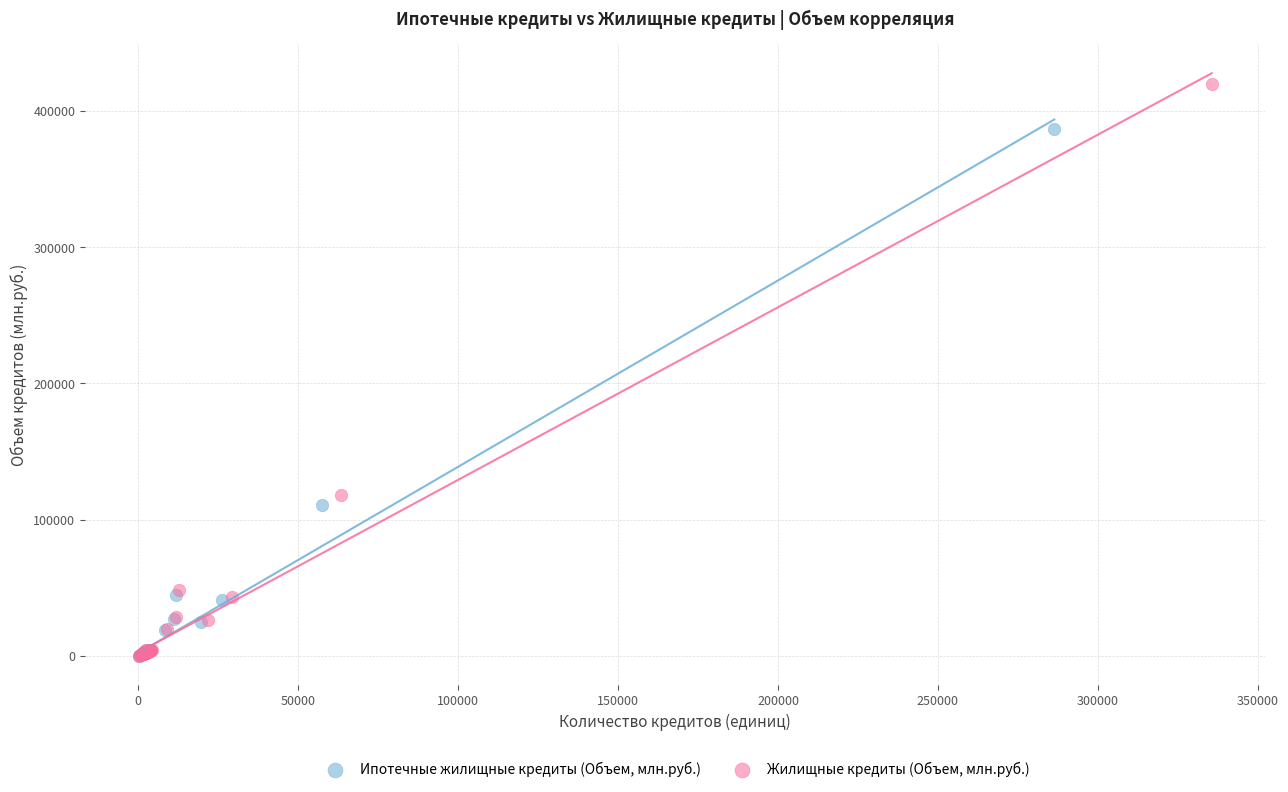

Which series reaches the maximum Y coordinate?

Жилищные кредиты (Объем, млн.руб.)